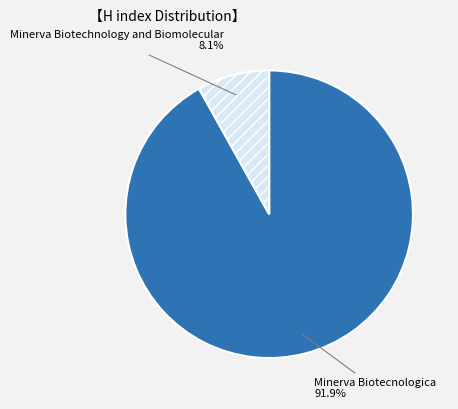

How many slices are in this pie chart?

2